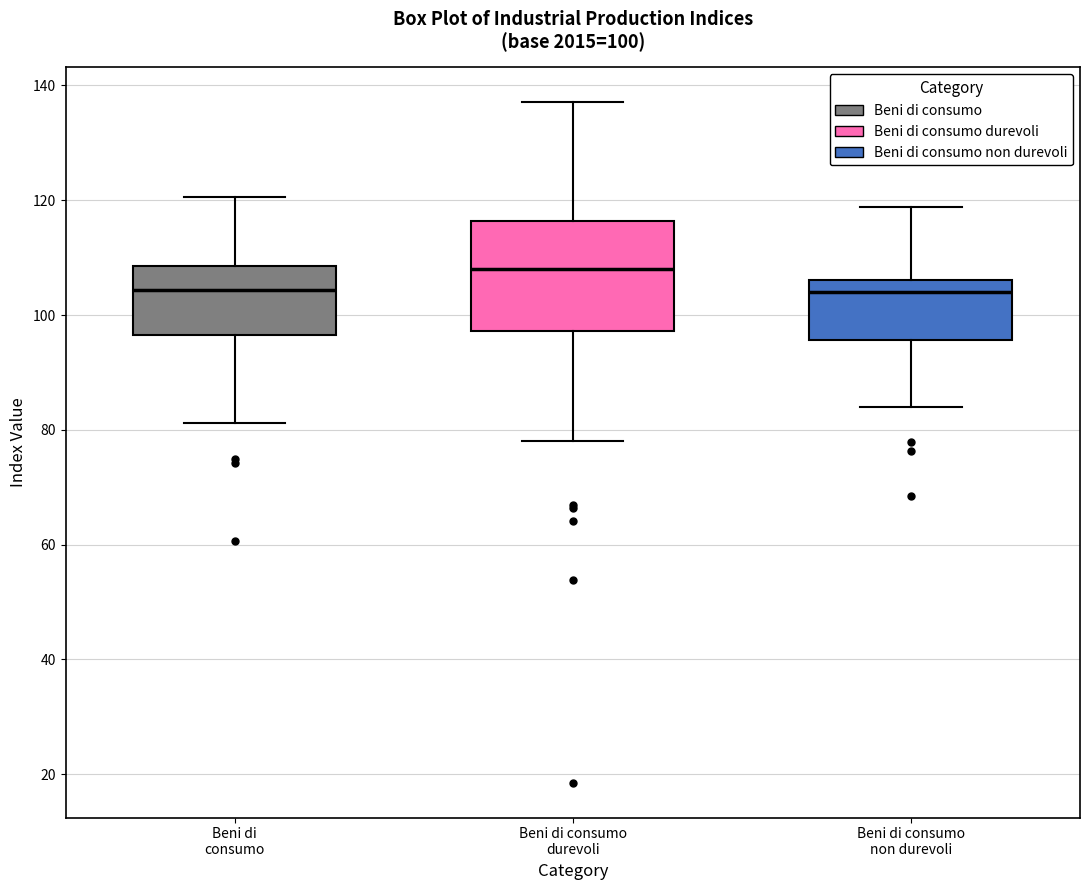

Comparing the boxes themselves (not the whiskers), which one is the tallest?

Beni di consumo durevoli